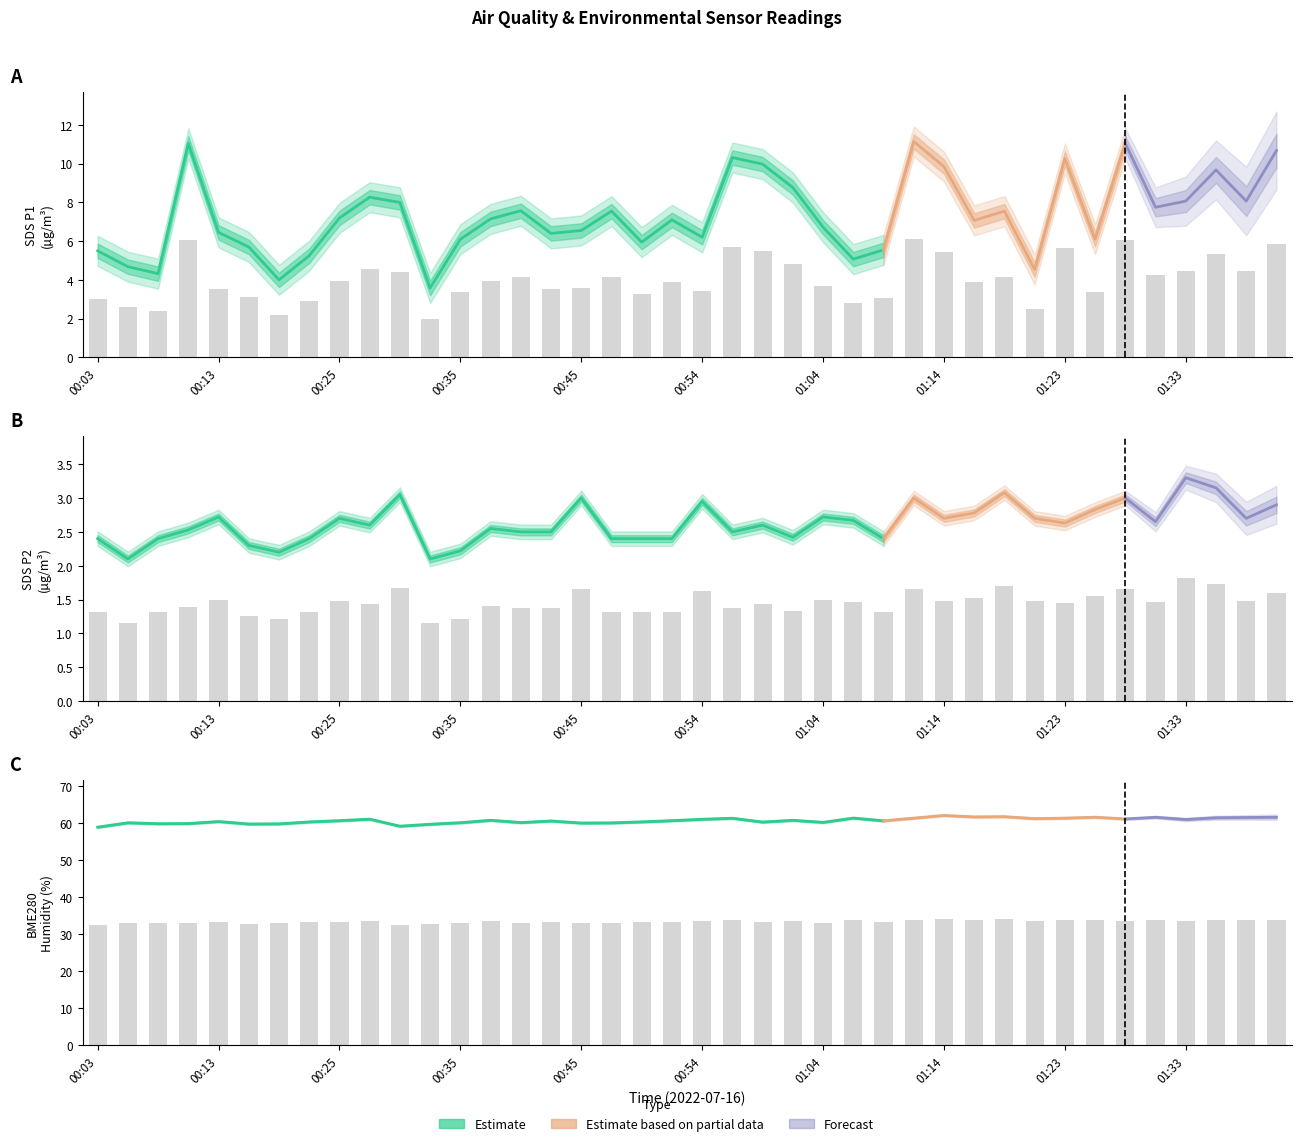

The value of SDS_P1 at 00:08 is 3.2. True or false?

False